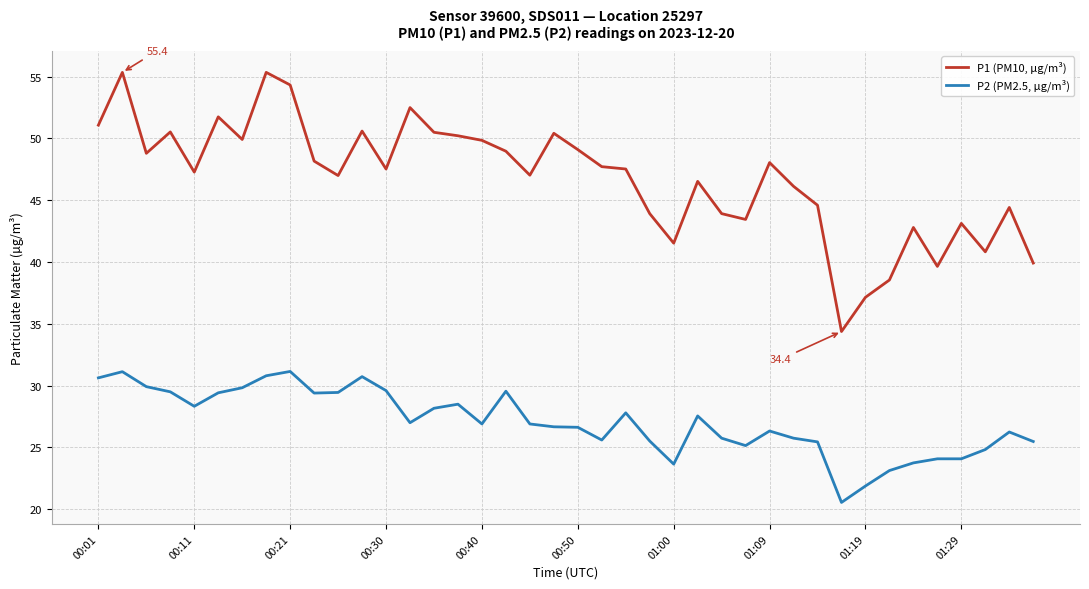

What is the maximum value shown in the chart?

55.4